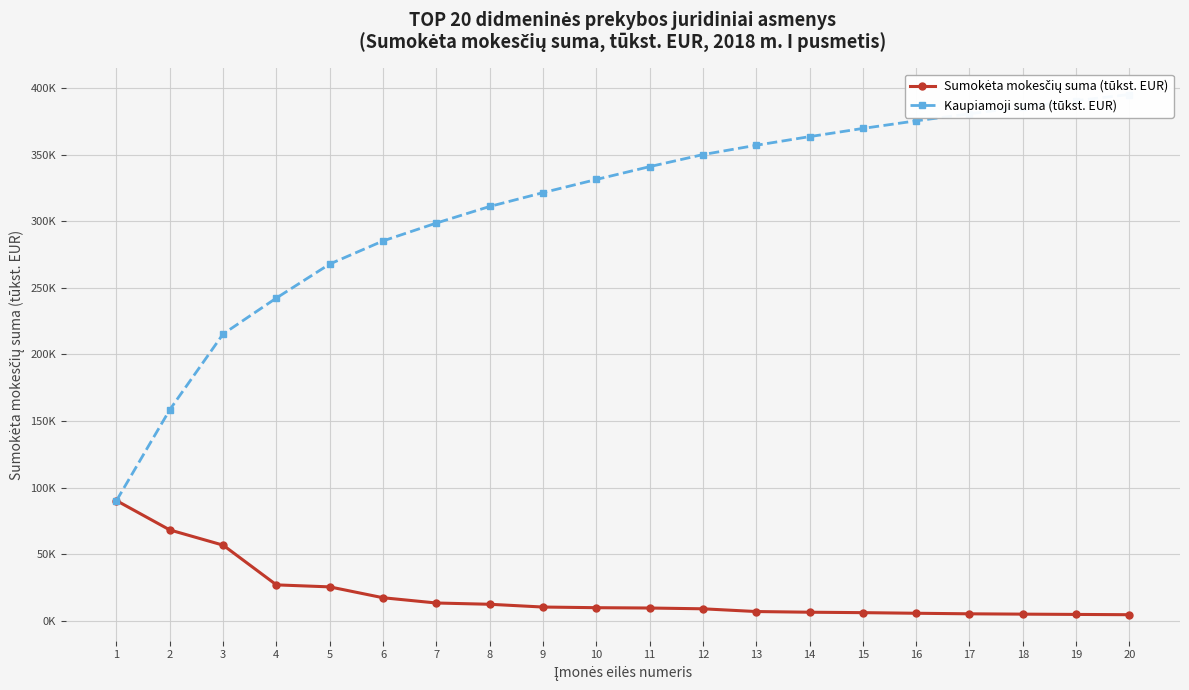

What is the sum of the Kaupiamoji suma (tūkst. EUR) values at 16 and 5?

643.3